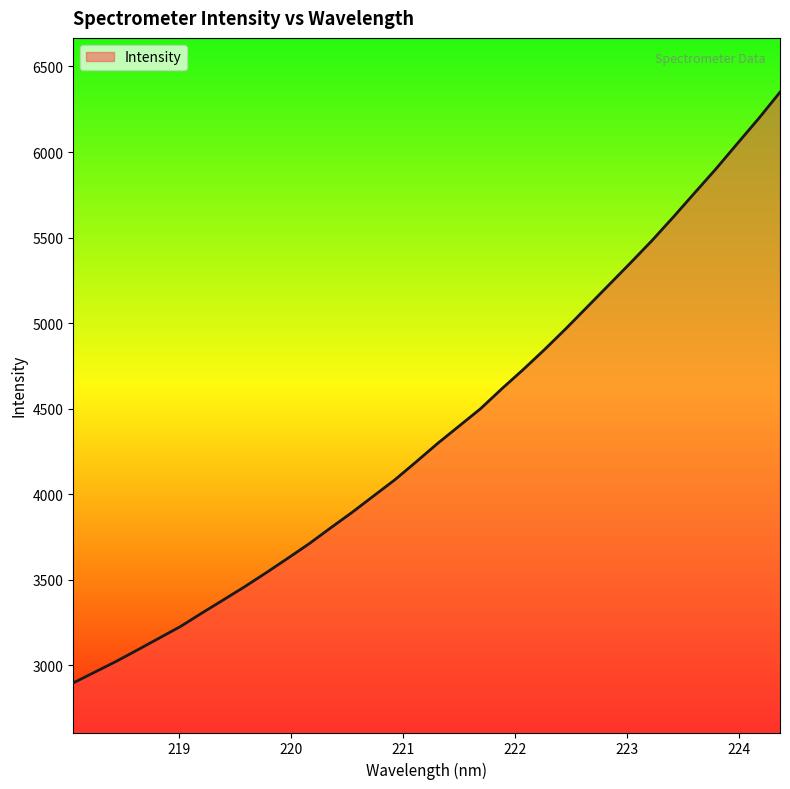

What is the difference between the maximum and minimum values?

3452.0